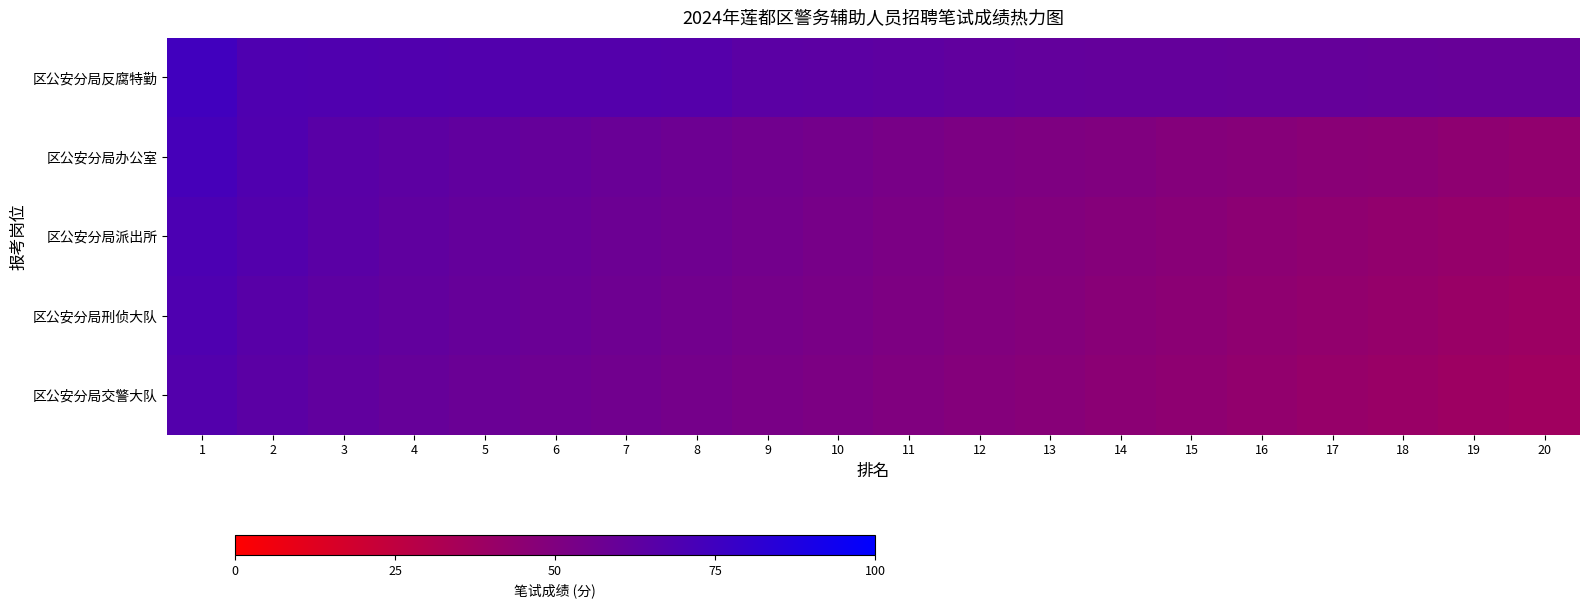

What is the maximum value shown in the chart?

74.5